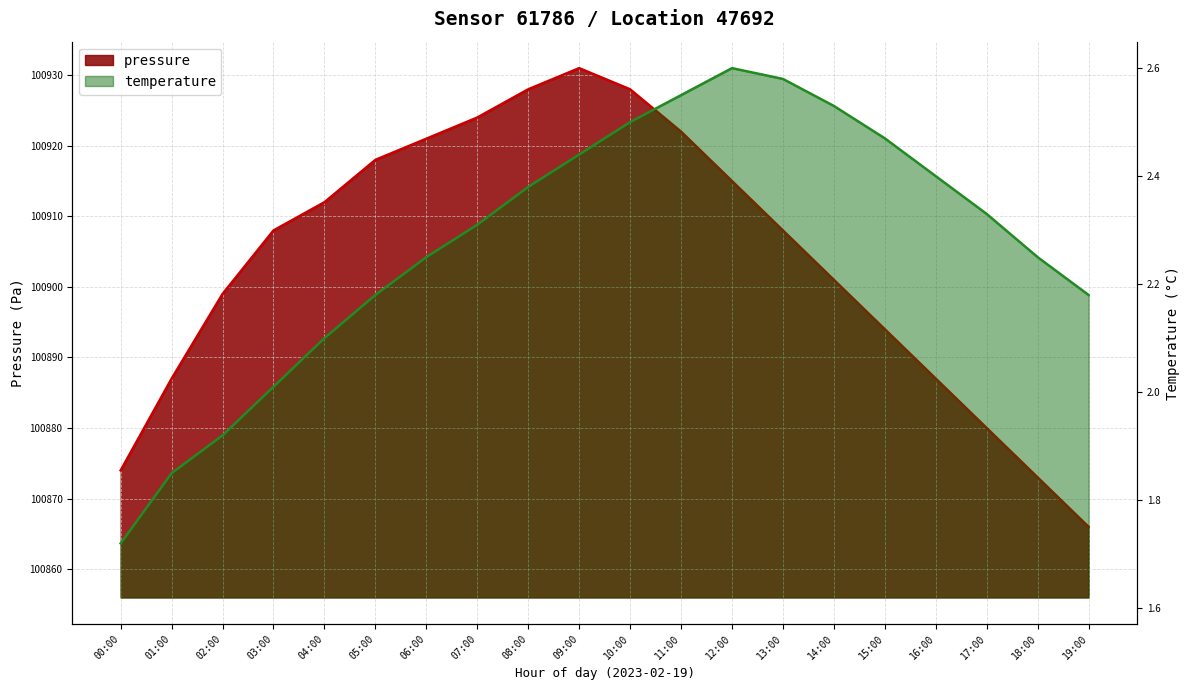

Reading right to left, what are all the values shown in this chart?

pressure: 19:00=100866.0	18:00=100873.0	17:00=100880.0	16:00=100887.0	15:00=100894.0	14:00=100901.0	13:00=100908.0	12:00=100915.0	11:00=100922.0	10:00=100928.0	09:00=100931.0	08:00=100928.0	07:00=100924.0	06:00=100921.0	05:00=100918.0	04:00=100912.0	03:00=100908.0	02:00=100899.0	01:00=100887.0	00:00=100874.0
temperature: 19:00=2.2	18:00=2.2	17:00=2.3	16:00=2.4	15:00=2.5	14:00=2.5	13:00=2.6	12:00=2.6	11:00=2.5	10:00=2.5	09:00=2.4	08:00=2.4	07:00=2.3	06:00=2.2	05:00=2.2	04:00=2.1	03:00=2.0	02:00=1.9	01:00=1.9	00:00=1.7